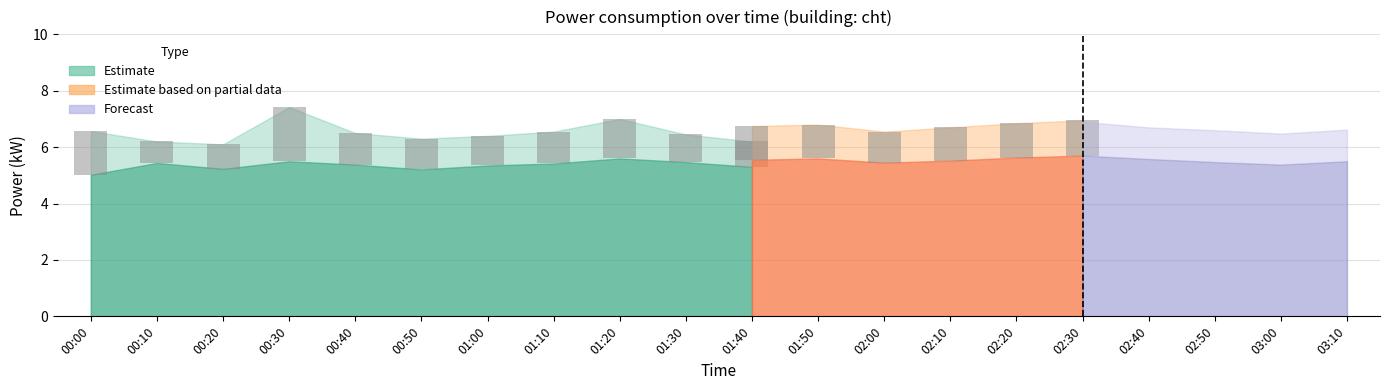

Reading right to left, what are all the values shown in this chart?

Estimate: 03:10=5.4	03:00=5.3	02:50=5.3	02:40=5.5	02:30=5.6	02:20=5.5	02:10=5.4	02:00=5.2	01:50=5.2	01:40=5.3	01:30=5.5	01:20=5.6	01:10=5.4	01:00=5.3	00:50=5.2	00:40=5.4	00:30=5.5	00:20=5.2	00:10=5.4	00:00=5.0
Estimate_upper: 03:10=6.4	03:00=6.2	02:50=6.2	02:40=6.5	02:30=6.8	02:20=6.6	02:10=6.3	02:00=6.0	01:50=6.2	01:40=6.2	01:30=6.5	01:20=7.0	01:10=6.5	01:00=6.4	00:50=6.3	00:40=6.5	00:30=7.4	00:20=6.1	00:10=6.2	00:00=6.6
Estimate based on partial data: 03:10=5.4	03:00=5.3	02:50=5.3	02:40=5.5	02:30=5.7	02:20=5.6	02:10=5.5	02:00=5.5	01:50=5.6	01:40=5.5	01:30=5.4	01:20=5.4	01:10=5.2	01:00=5.2	00:50=5.2	00:40=5.6	00:30=5.6	00:20=5.7	00:10=5.7	00:00=5.6
Partial_upper: 03:10=6.6	03:00=6.5	02:50=6.5	02:40=6.7	02:30=7.0	02:20=6.8	02:10=6.7	02:00=6.5	01:50=6.8	01:40=6.8	01:30=6.6	01:20=6.7	01:10=6.5	01:00=6.3	00:50=6.4	00:40=7.0	00:30=6.9	00:20=7.1	00:10=7.0	00:00=6.8
Forecast: 03:10=5.5	03:00=5.4	02:50=5.5	02:40=5.6	02:30=5.7	02:20=5.7	02:10=5.5	02:00=5.4	01:50=5.4	01:40=5.4	01:30=5.5	01:20=5.5	01:10=5.4	01:00=5.3	00:50=5.2	00:40=5.4	00:30=5.5	00:20=5.4	00:10=5.5	00:00=5.4
Forecast_upper: 03:10=6.6	03:00=6.5	02:50=6.6	02:40=6.7	02:30=6.9	02:20=6.8	02:10=6.7	02:00=6.4	01:50=6.5	01:40=6.5	01:30=6.6	01:20=6.8	01:10=6.4	01:00=6.3	00:50=6.2	00:40=6.3	00:30=7.4	00:20=6.5	00:10=6.5	00:00=6.6